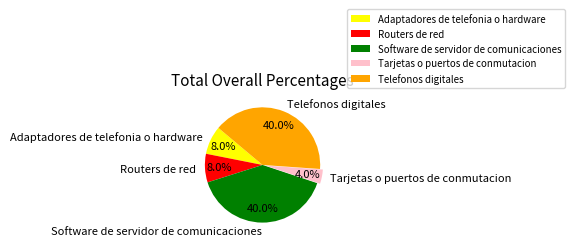

Is there any slice that represents more than half of the pie?

No